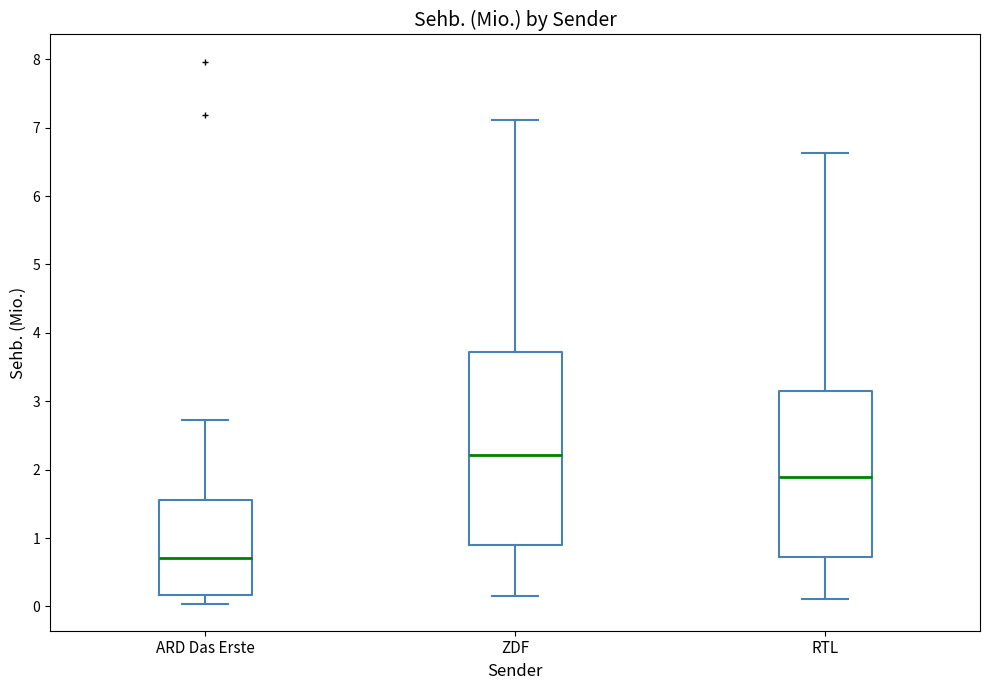

Which box is the tallest, from its lower edge to its upper edge?

ZDF